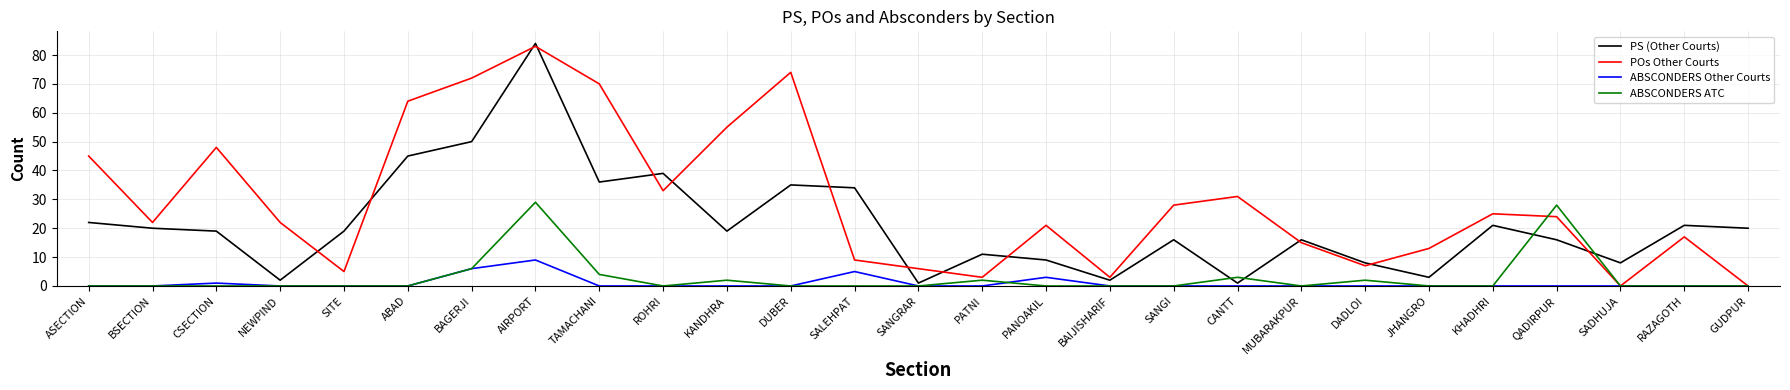

At which label does POs Other Courts reach its peak?

AIRPORT